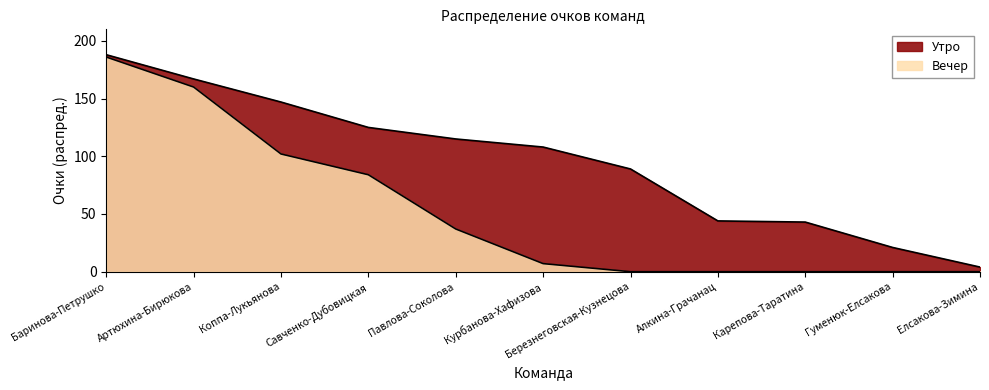

Is the value of Вечер at Баринова-Петрушко greater than the value of Утро at Гуменюк-Елсакова?

Yes